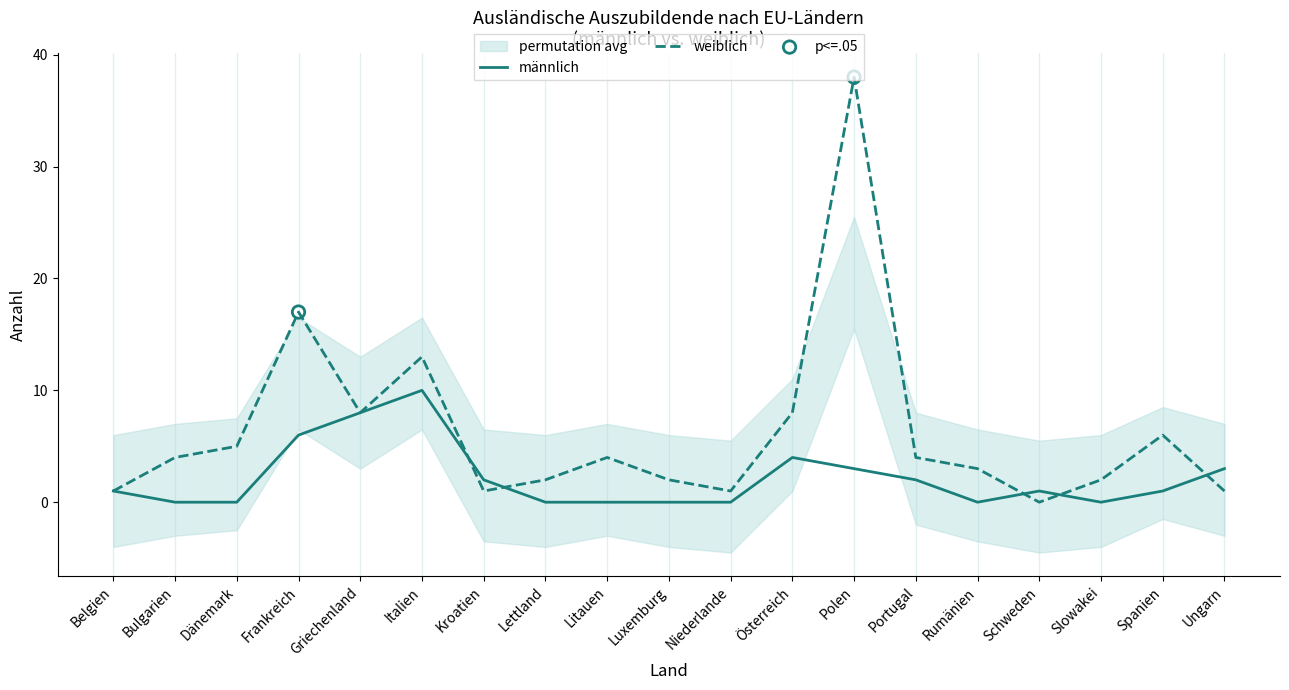

Which series has the largest total across all categories?

weiblich